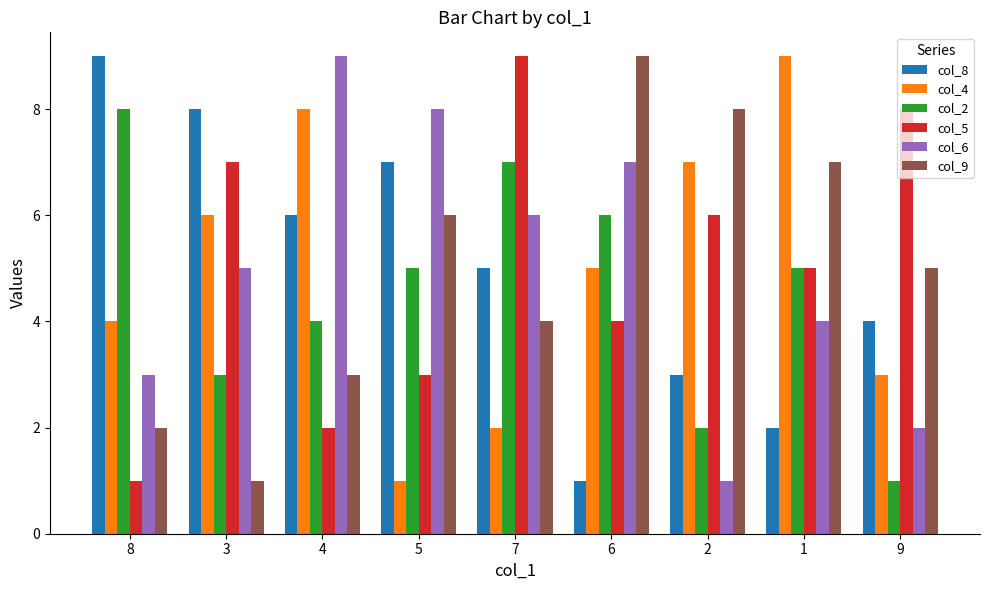

Where does the col_2 series first go above 5?

8